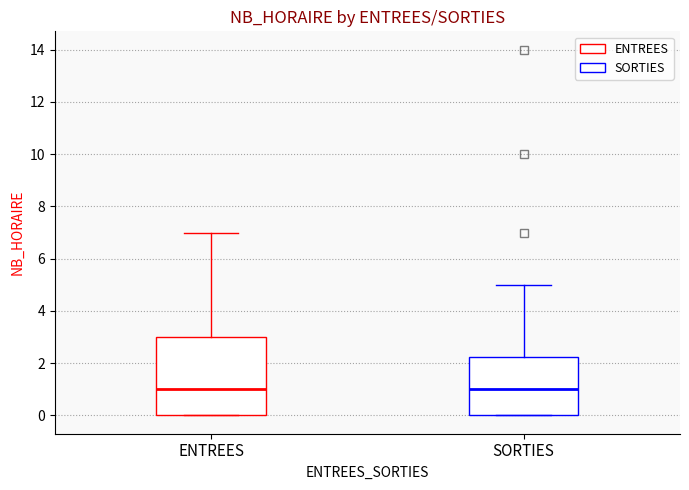

Reading left to right, transcribe this box plot: for each box, give where its median line is, the range the box spans, and where its two whiskers end, as read against the y-axis. The values are not printed on the chart, so give them approximately, as read against the axis.

ENTREES: median 1.0, box 0.0 to 3.0, whiskers 0.0 to 7.0
SORTIES: median 1.0, box 0.0 to 2.2, whiskers 0.0 to 5.0